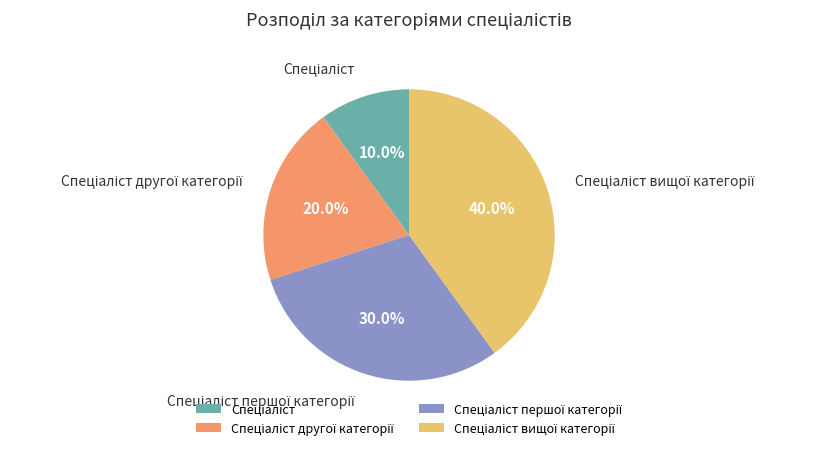

Does any single category account for the majority?

No